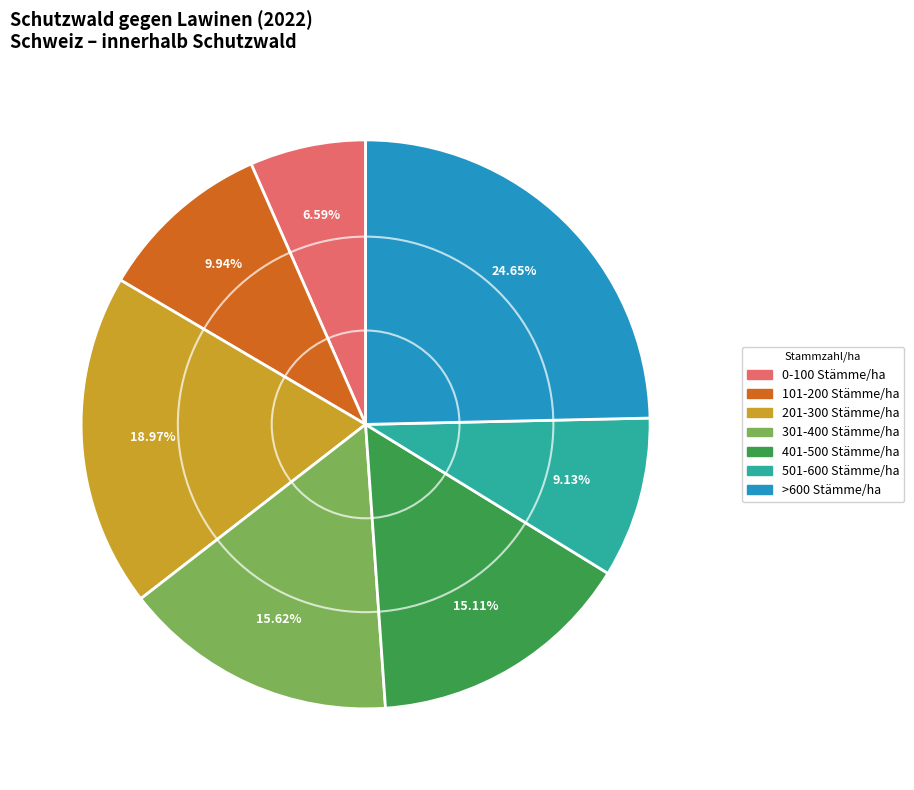

The 301-400 Stämme/ha slice represents 16% of the pie. True or false?

True